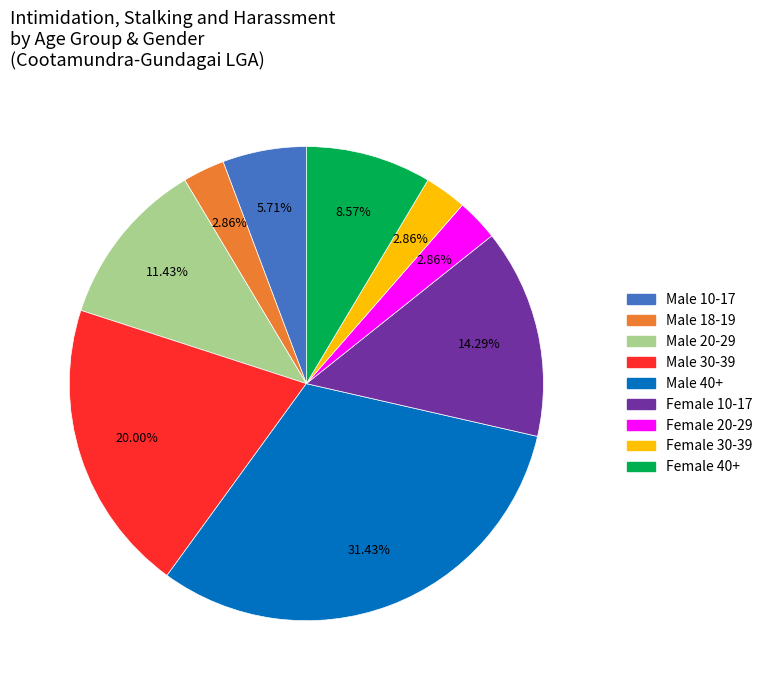

Does any single category account for the majority?

No